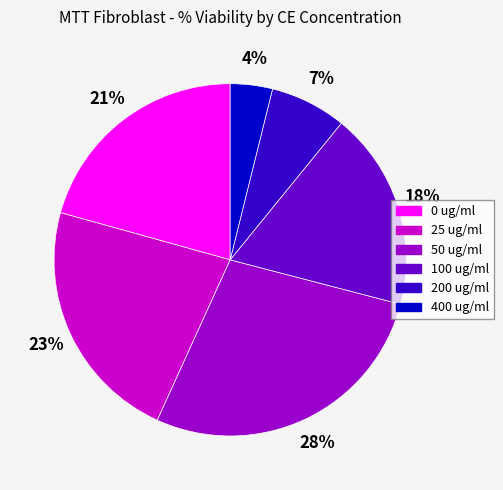

Does 200 ug/ml account for over 50% of the chart?

No